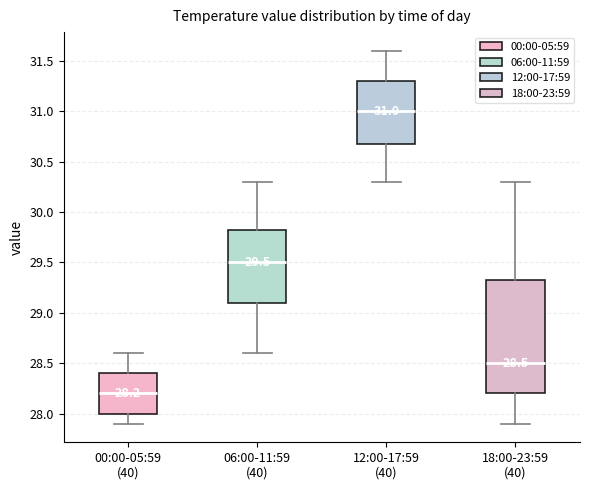

Which box's median line is the lowest?

00:00-05:59 (40)